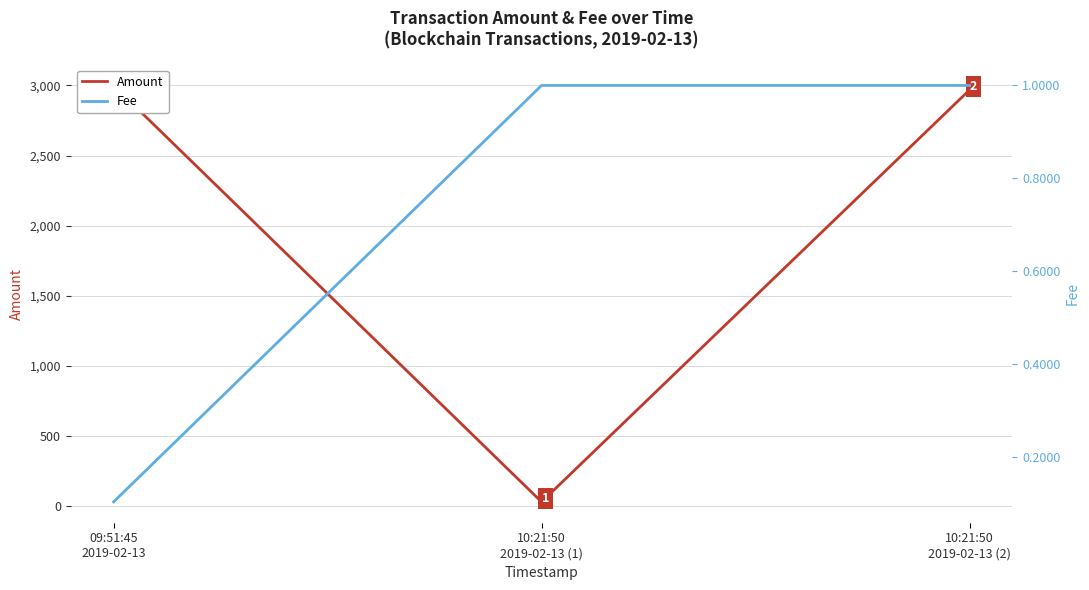

What is the sum of the Fee values at 10:21:50
2019-02-13 (1) and 09:51:45
2019-02-13?

1.1